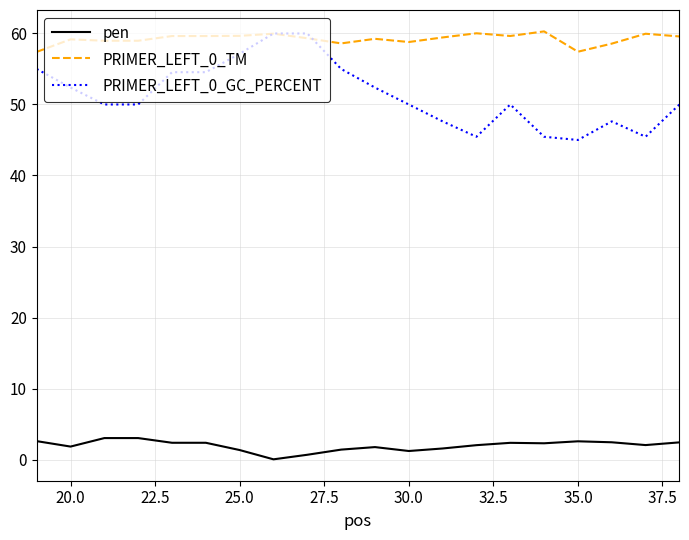

What is the maximum value for pen?

3.0